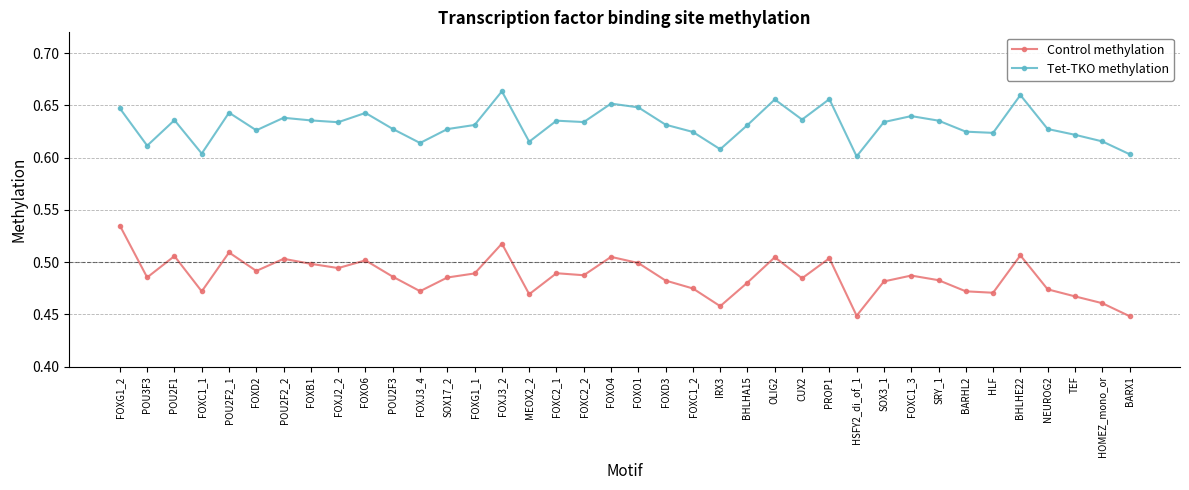

Which series has the largest total across all categories?

Tet-TKO methylation